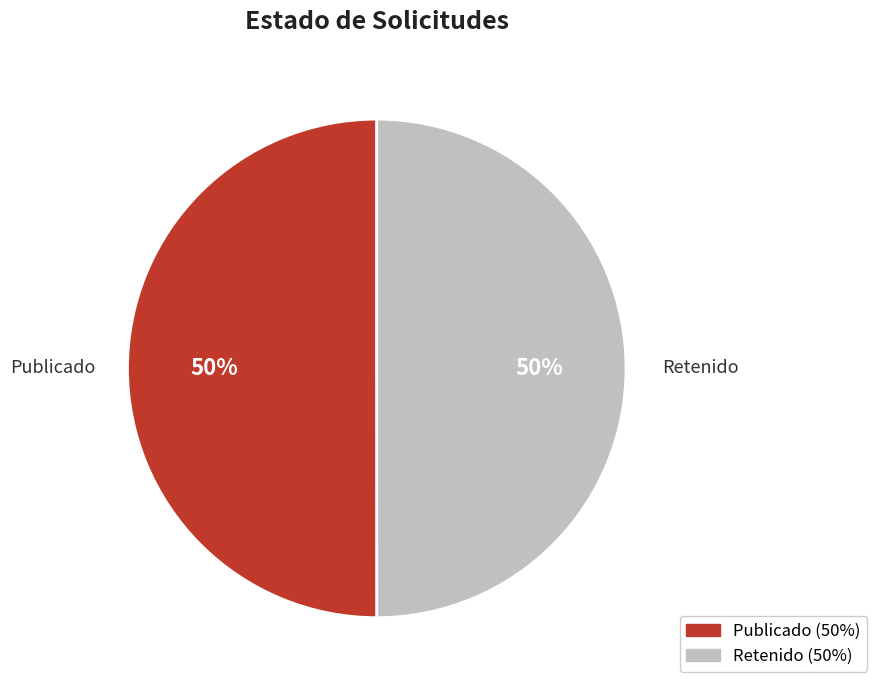

To the nearest percent, what is the average slice percentage?

50%